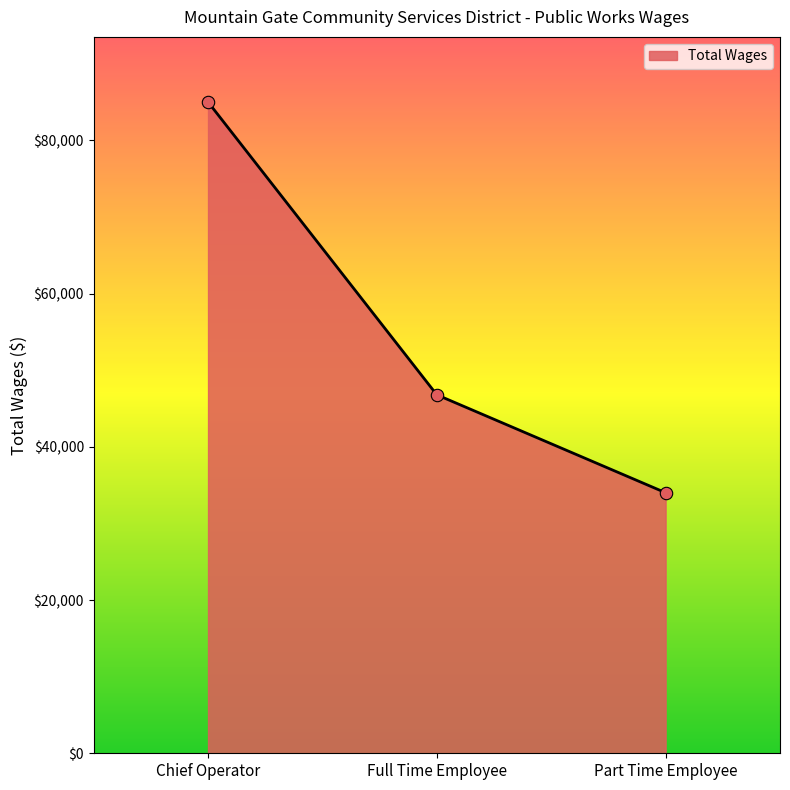

Which has a higher value, Full Time Employee or Part Time Employee?

Full Time Employee